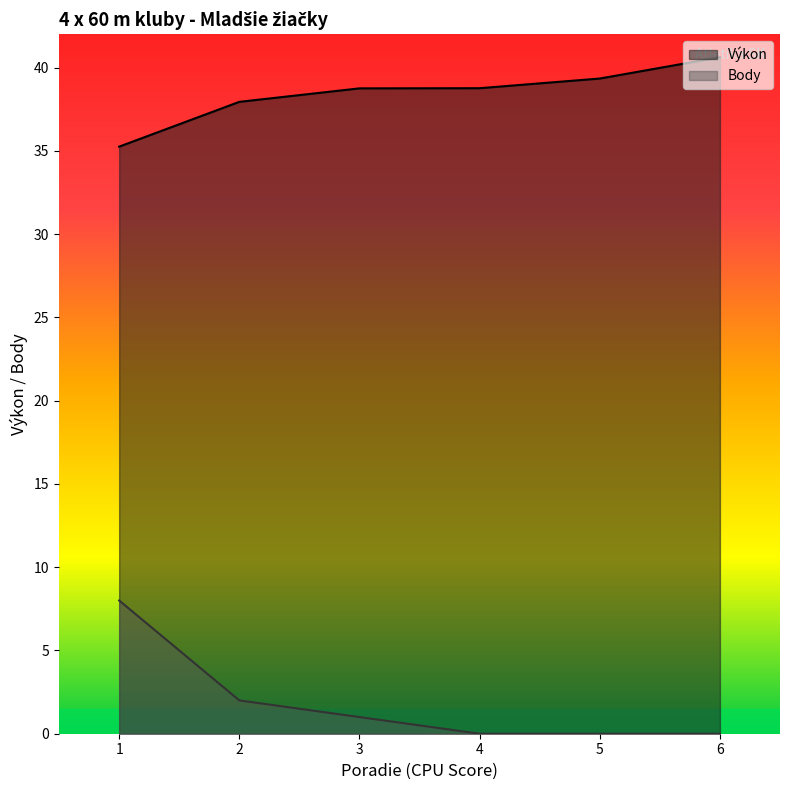

Which series has the largest total across all categories?

Výkon